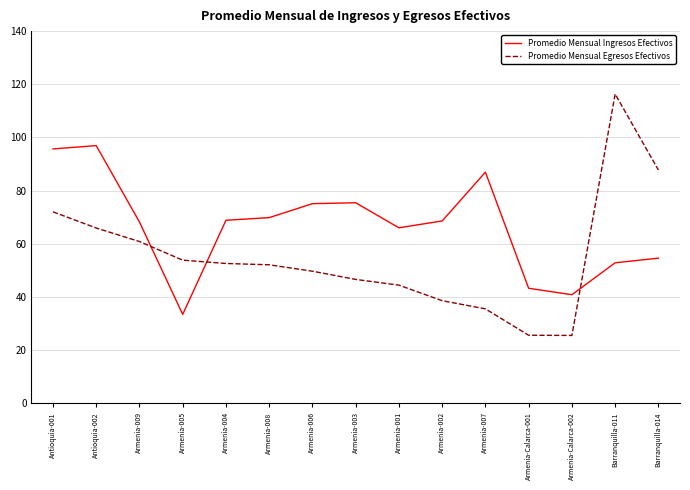

What value does the Promedio Mensual Egresos Efectivos series have at Armenia-003?

46.6